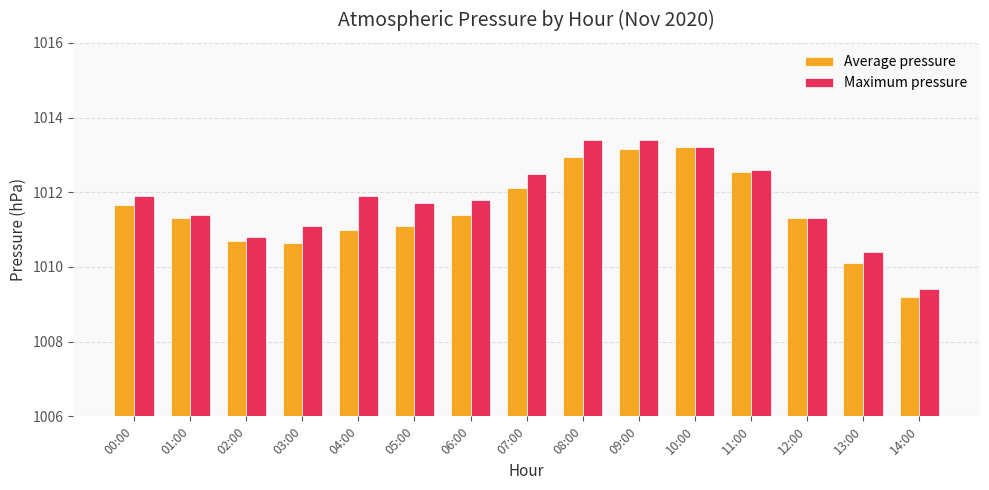

Between 11:00 and 12:00, which series saw the biggest shift?

Maximum pressure